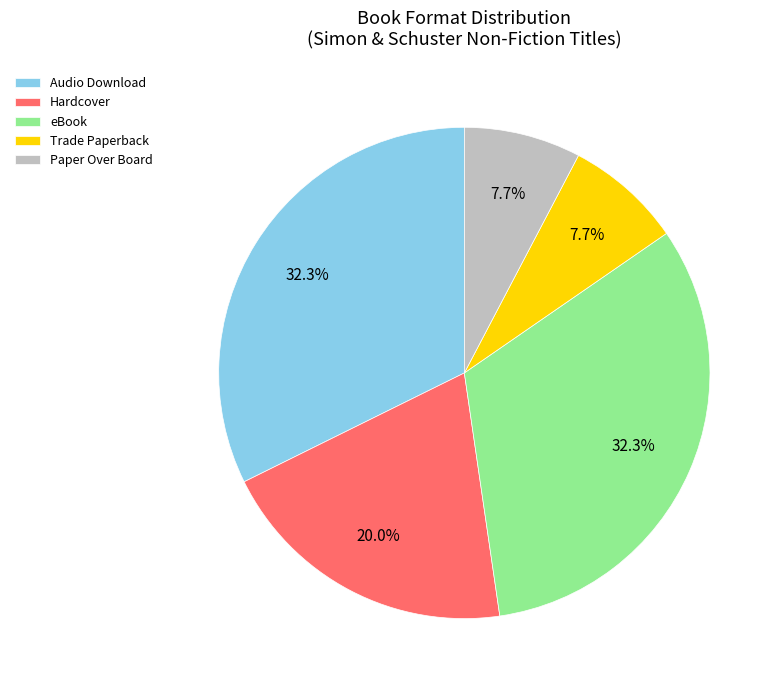

What percentage do Hardcover and Paper Over Board together represent?

27.7%